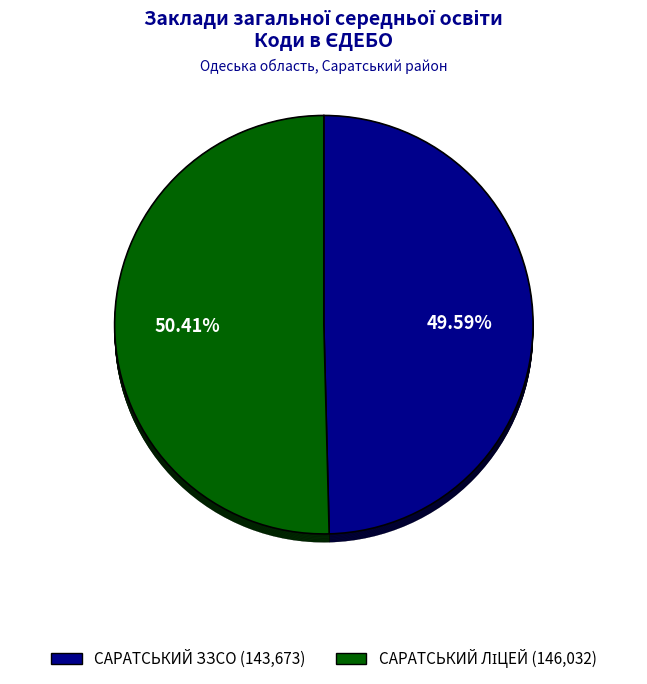

Is САРАТСЬКИЙ ЗЗСО the majority of the pie?

No